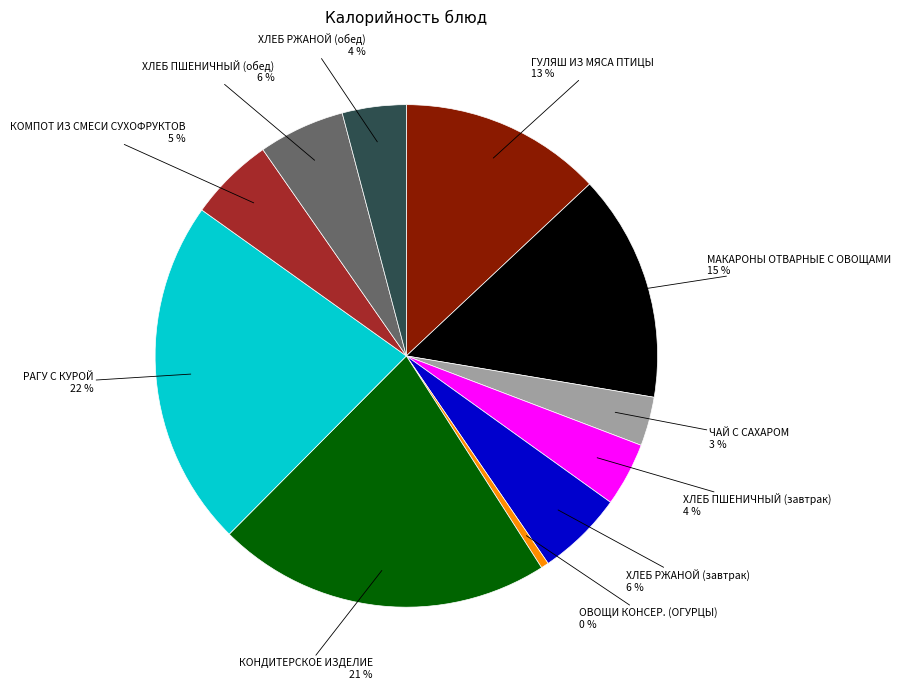

To the nearest percent, what is the average slice percentage?

9%